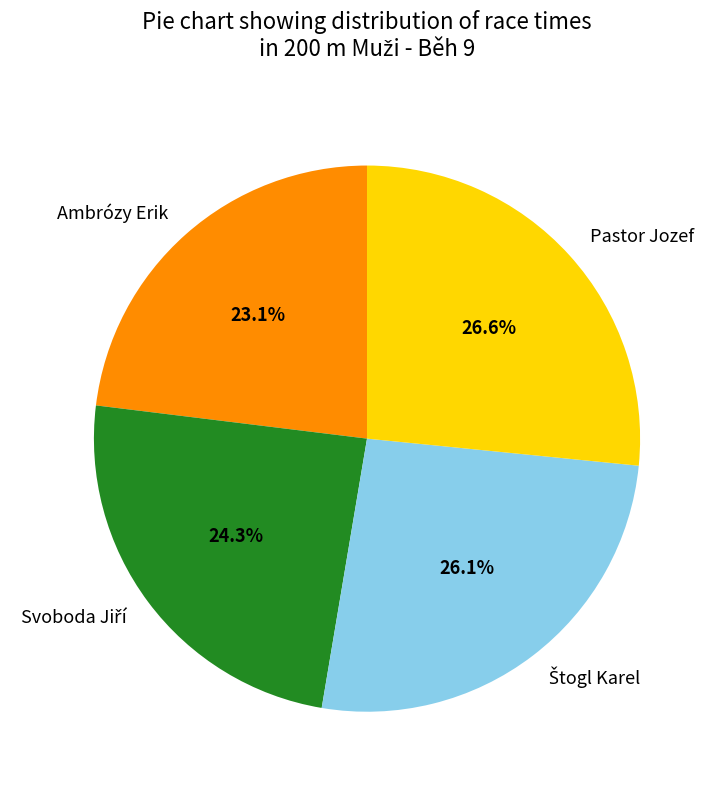

Which slice is the largest?

Pastor Jozef